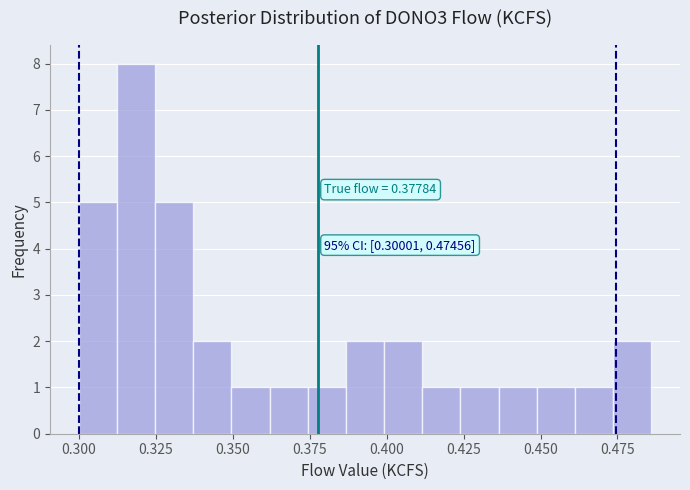

Read against the x-axis, roughly where is the centre of the tallest bar?

0.320